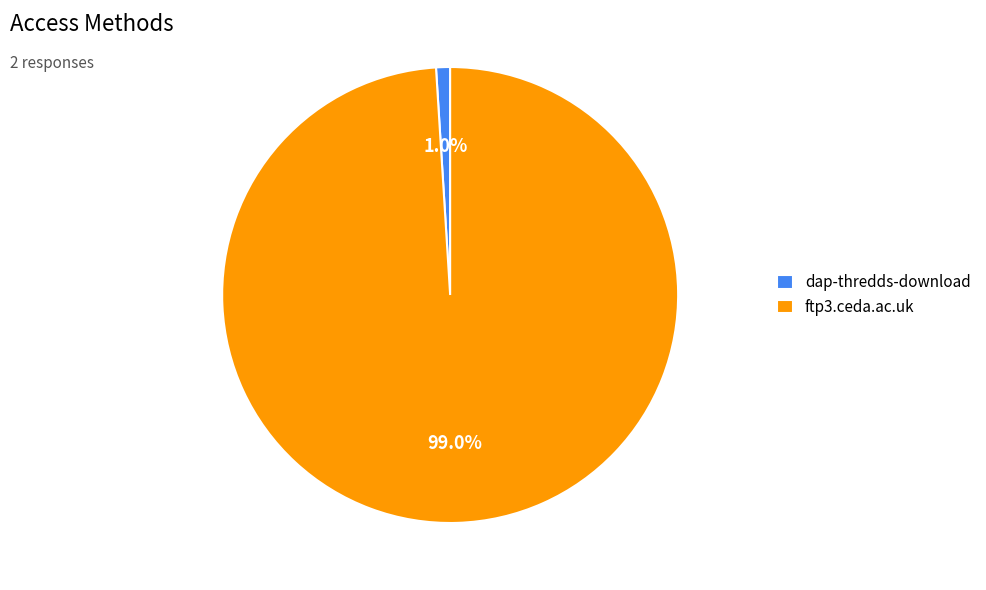

Is there any slice that represents more than half of the pie?

Yes